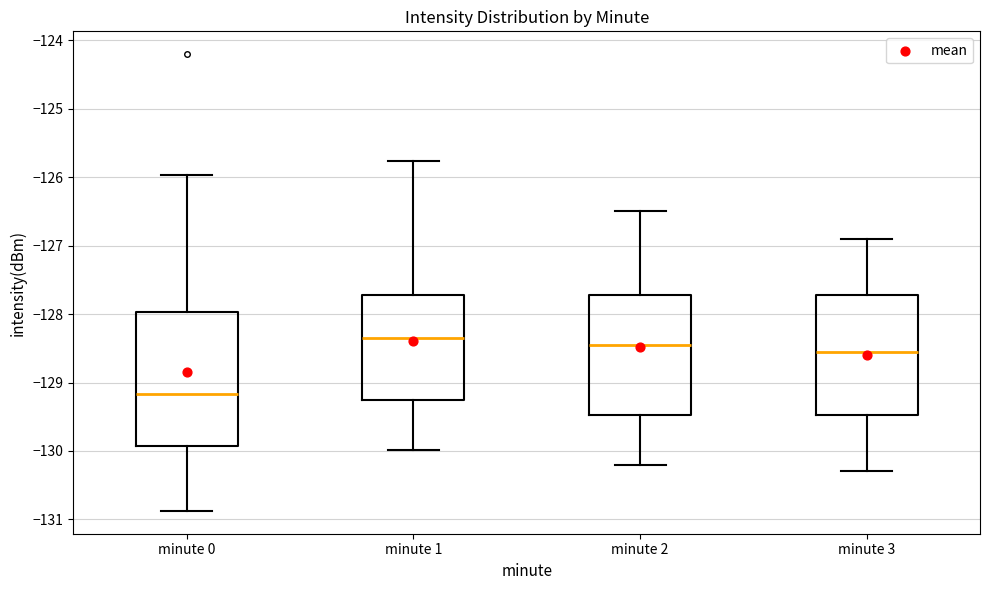

Where is the lower edge of the box for minute 3 on the y-axis? The values are not printed on the chart, so give them approximately, as read against the axis.

-129.5